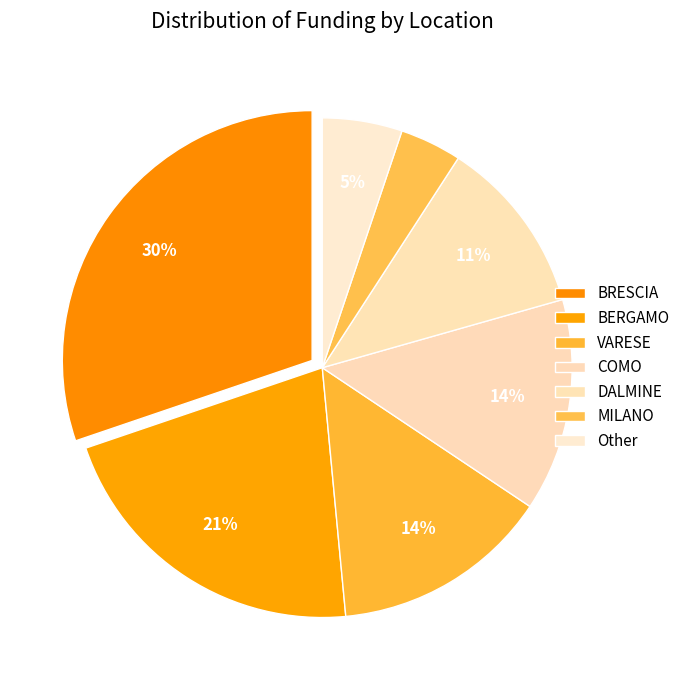

The BRESCIA slice represents 11% of the pie. True or false?

False